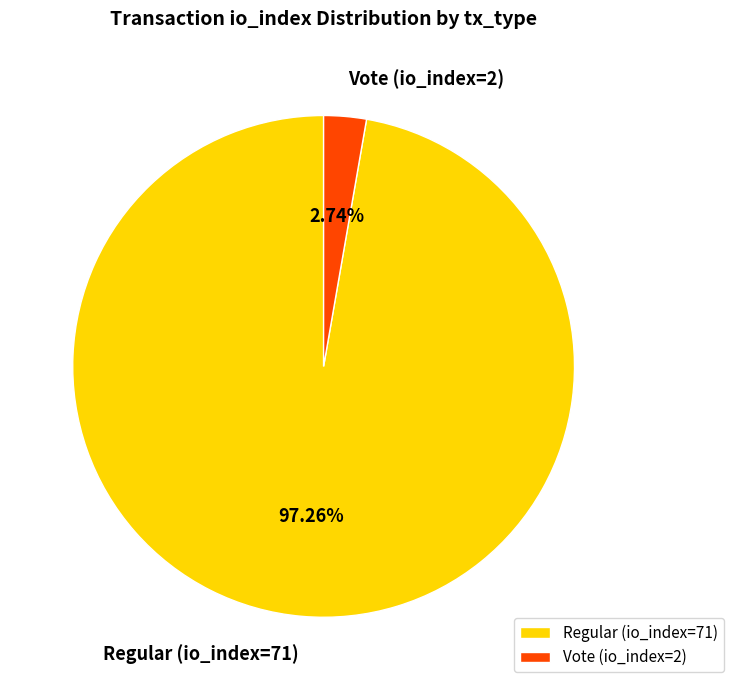

Which has a higher value, Regular (io_index=71) or Vote (io_index=2)?

Regular (io_index=71)